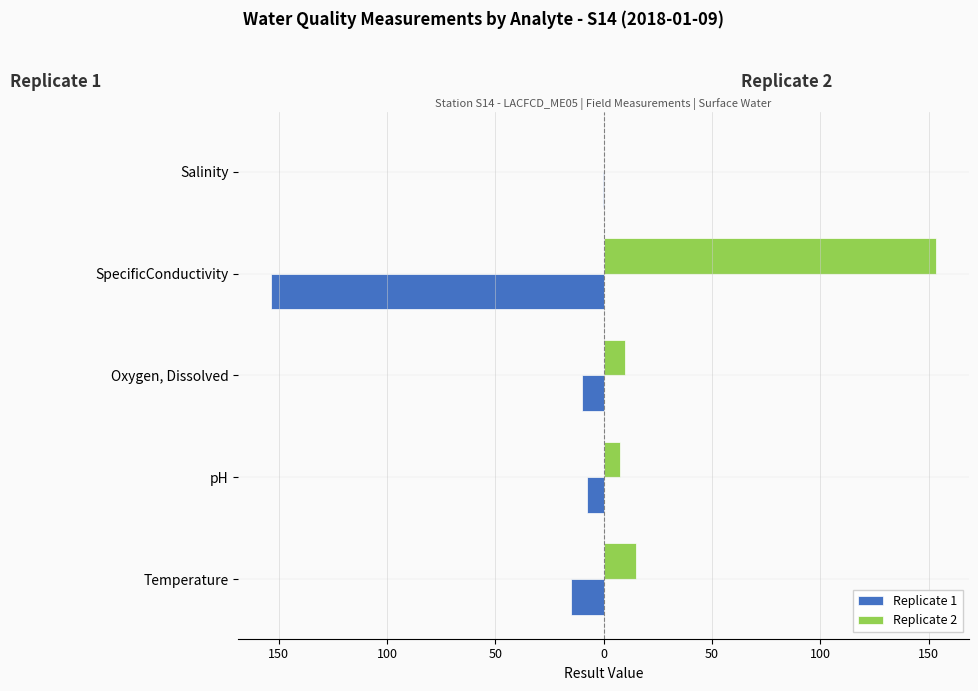

What is the sum of all Replicate 2 values?

185.8